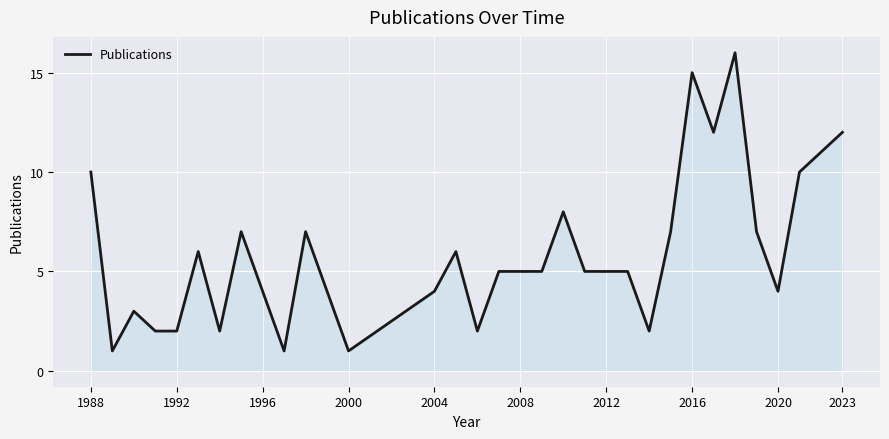

What is the greatest value displayed?

16